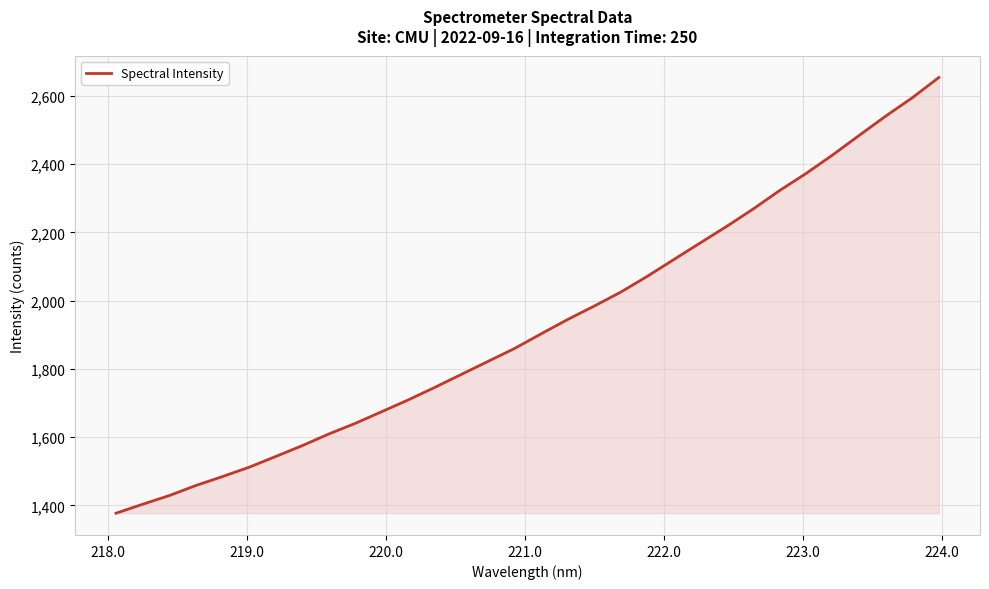

What is the maximum value shown in the chart?

2654.3